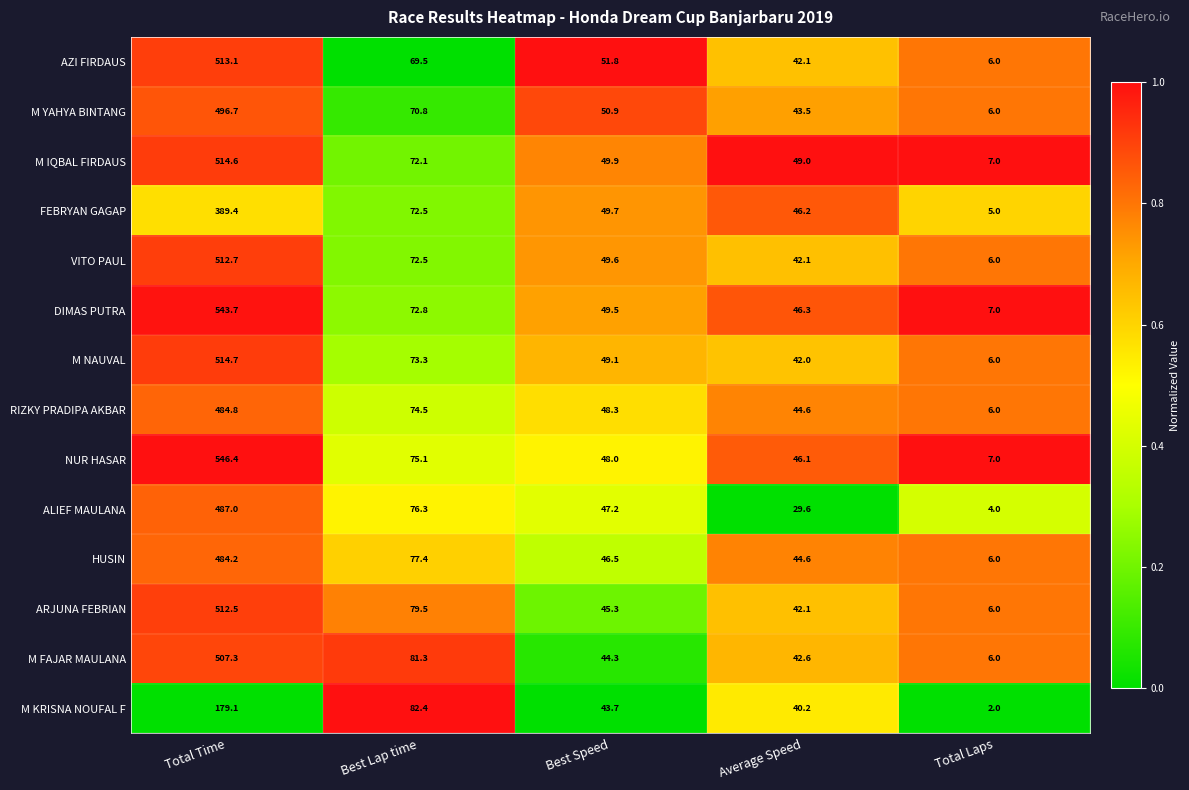

Which series has the widest spread of values?

NUR HASAR